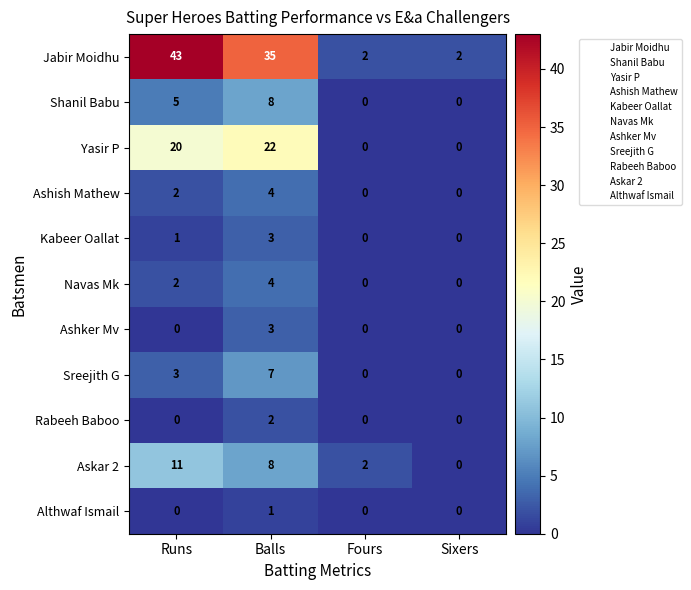

Count the number of data series in this chart.

11